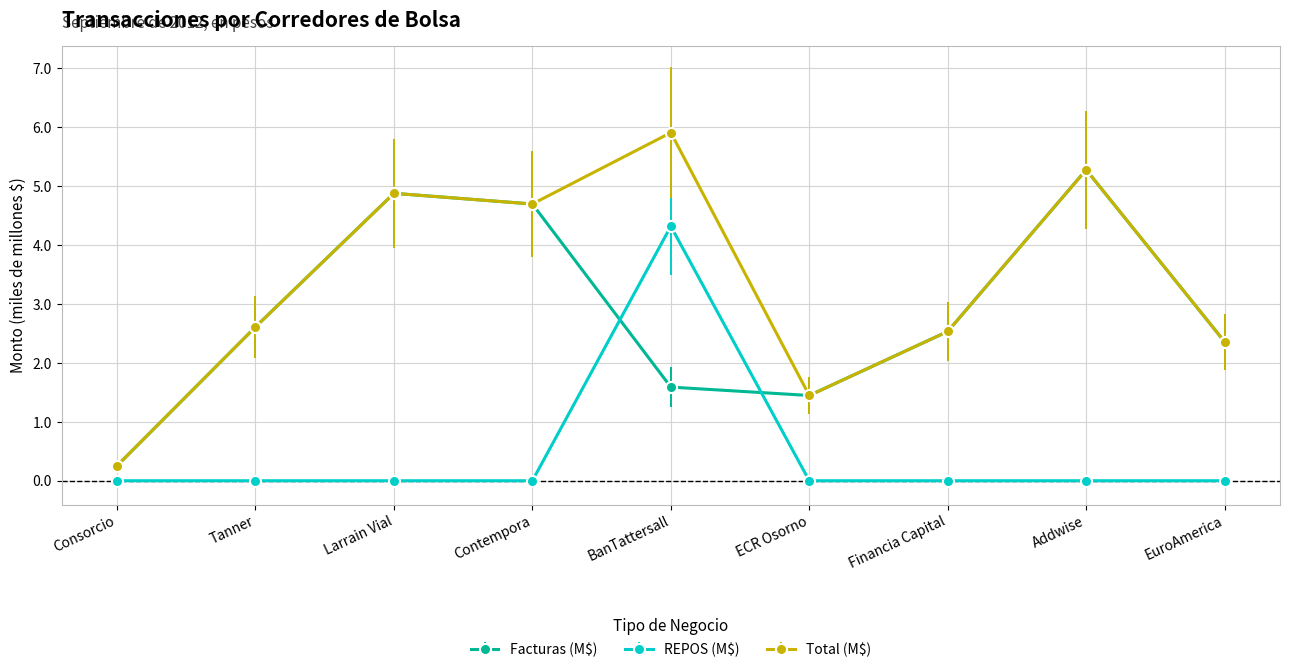

Count the number of categories in the chart.

9